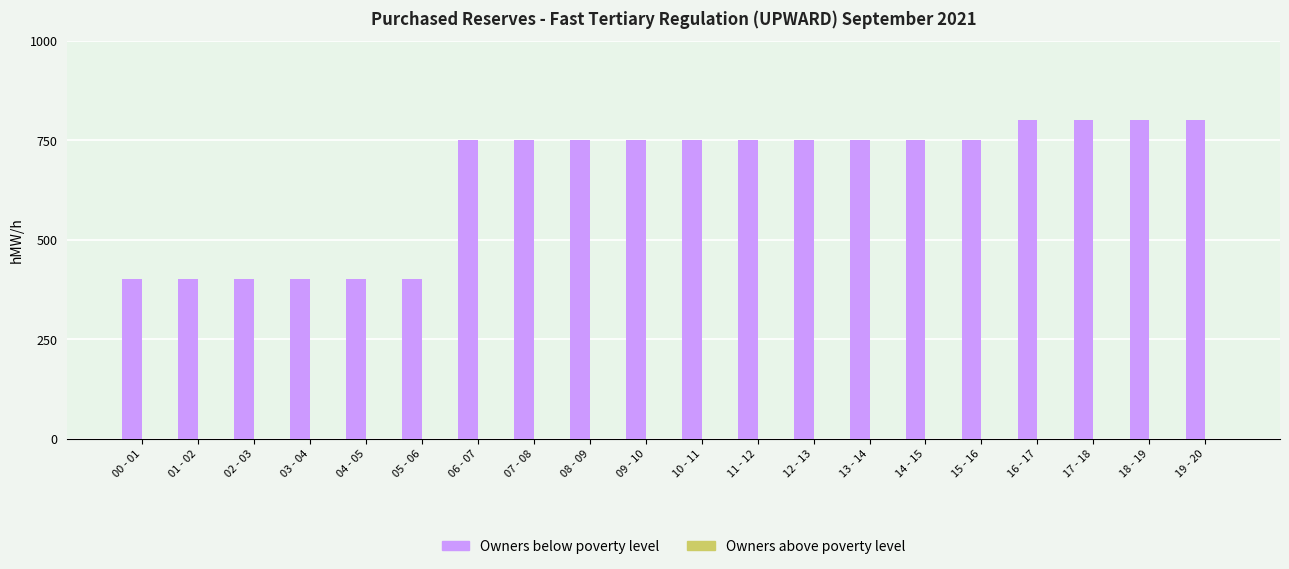

Is it true that the value at 05 - 06 is 400?

True